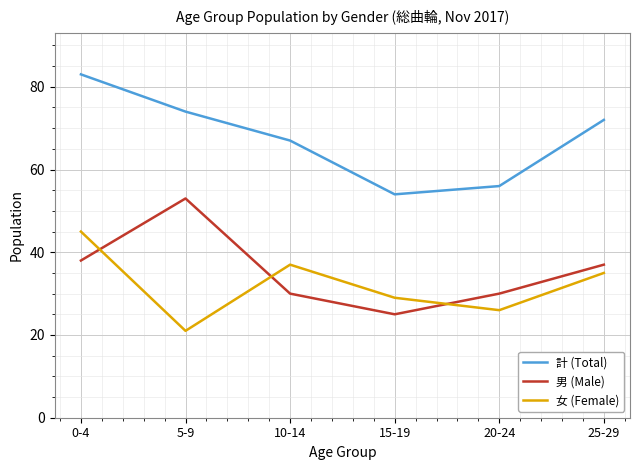

What value does the 女 (Female) series have at 25-29, to the nearest 10?

40